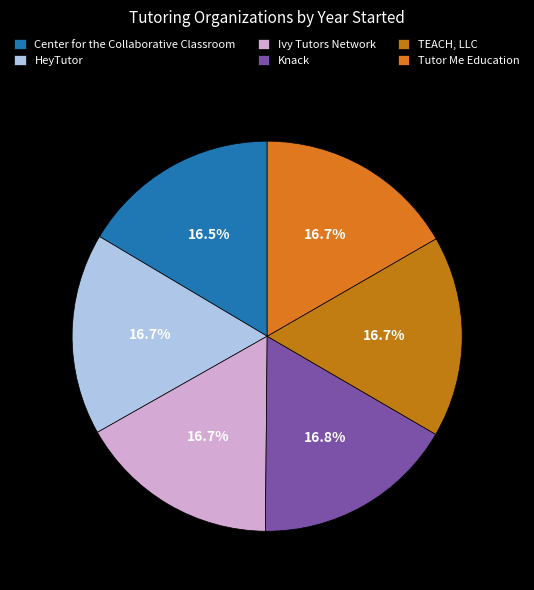

How many segments does this pie chart have?

6